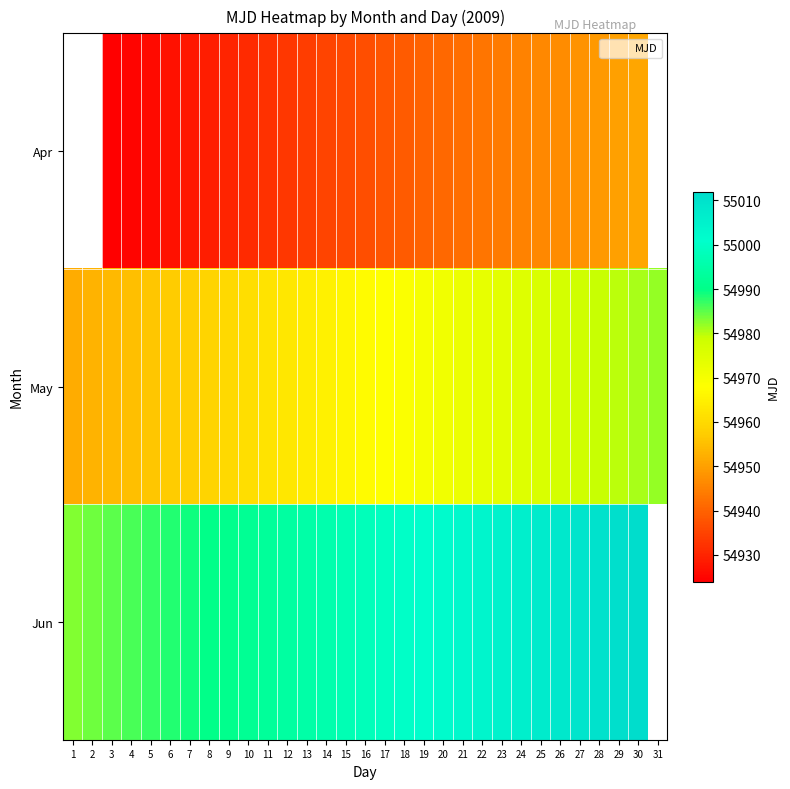

What is the average value of the May series?

54967.0